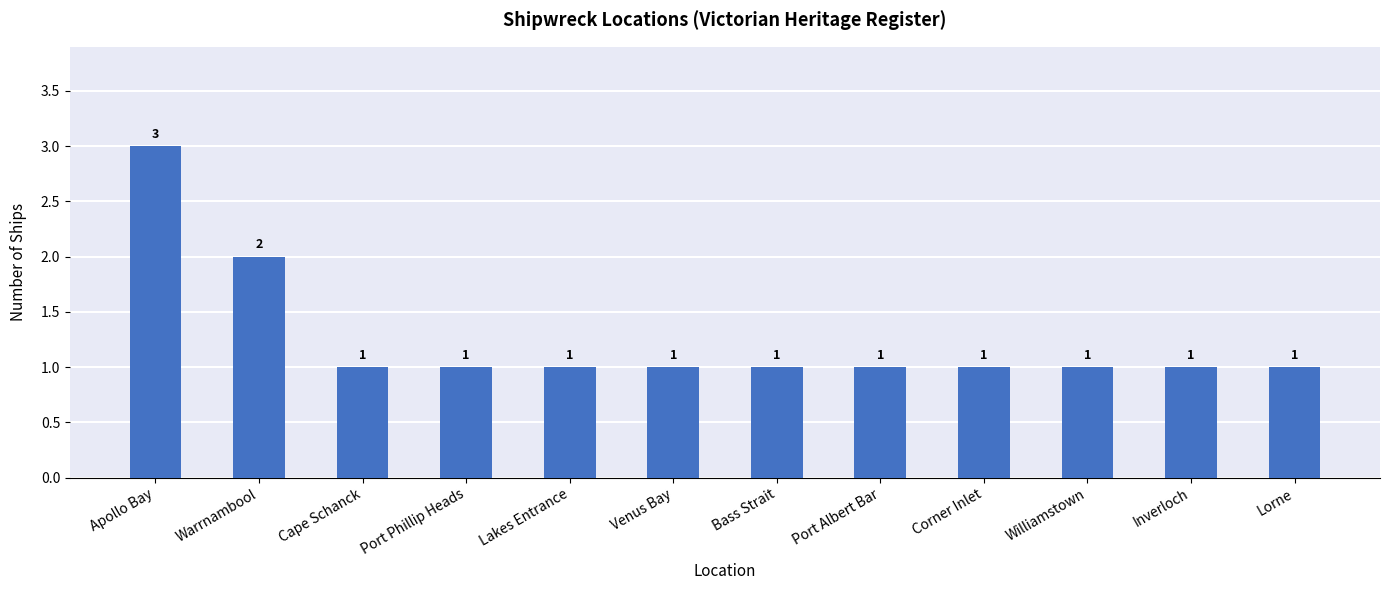

What is the sum of all values?

15